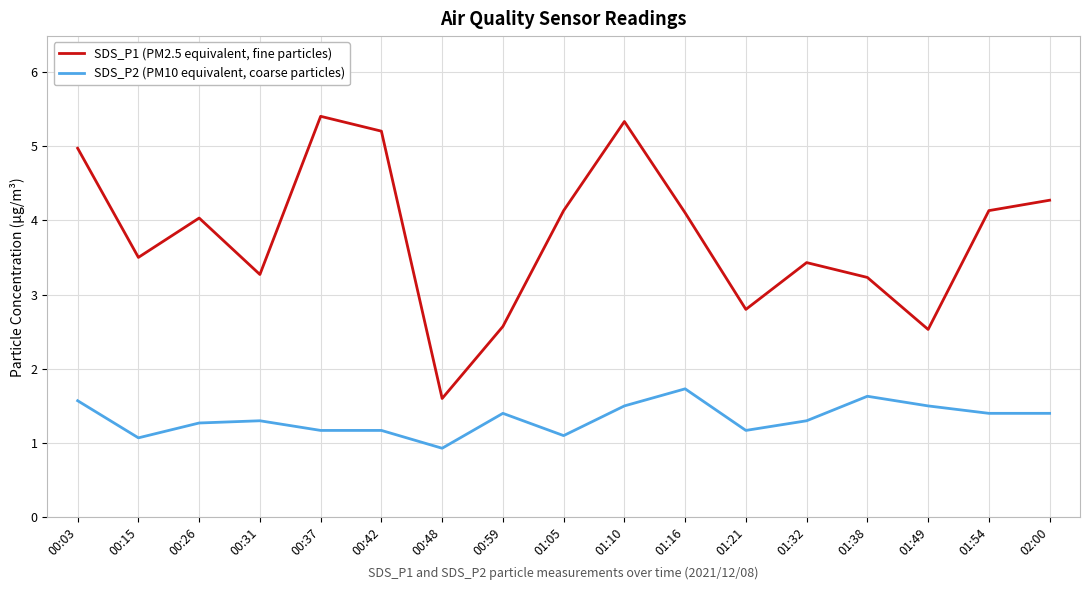

Count the number of categories in the chart.

17